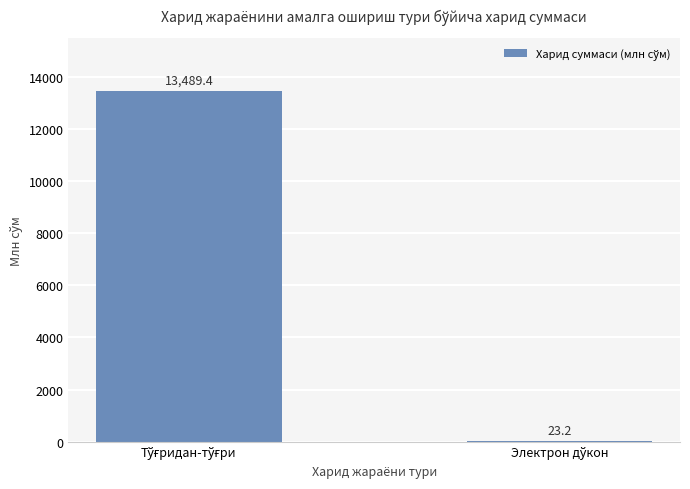

What is the sum of all values?

13512.6